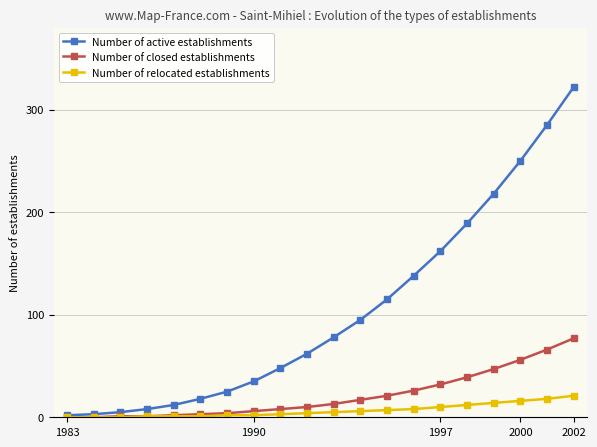

What is the maximum value shown in the chart?

322